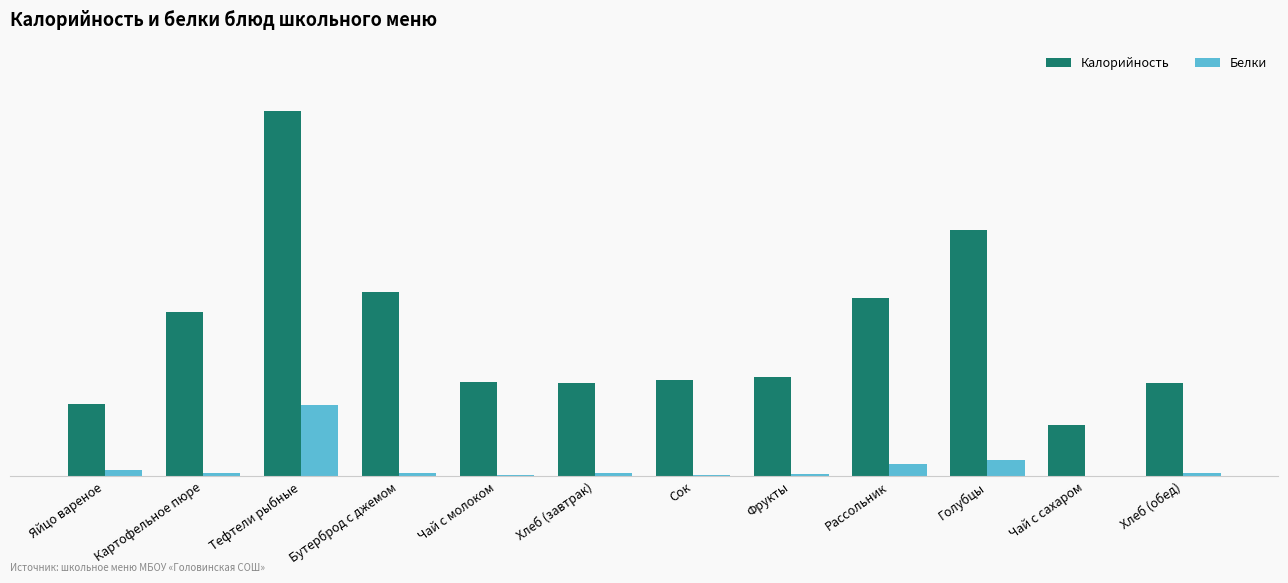

Reading left to right, what are all the values shown in this chart?

Калорийность: Яйцо вареное=63.0	Картофельное пюре=143.0	Тефтели рыбные=319.0	Бутерброд с джемом=161.0	Чай с молоком=82.0	Хлеб (завтрак)=81.0	Сок=84.0	Фрукты=87.0	Рассольник=156.0	Голубцы=215.0	Чай с сахаром=45.0	Хлеб (обед)=81.0
Белки: Яйцо вареное=5.1	Картофельное пюре=3.0	Тефтели рыбные=62.2	Бутерброд с джемом=2.4	Чай с молоком=1.4	Хлеб (завтрак)=3.1	Сок=0.7	Фрукты=1.5	Рассольник=11.0	Голубцы=14.0	Чай с сахаром=0.2	Хлеб (обед)=3.1